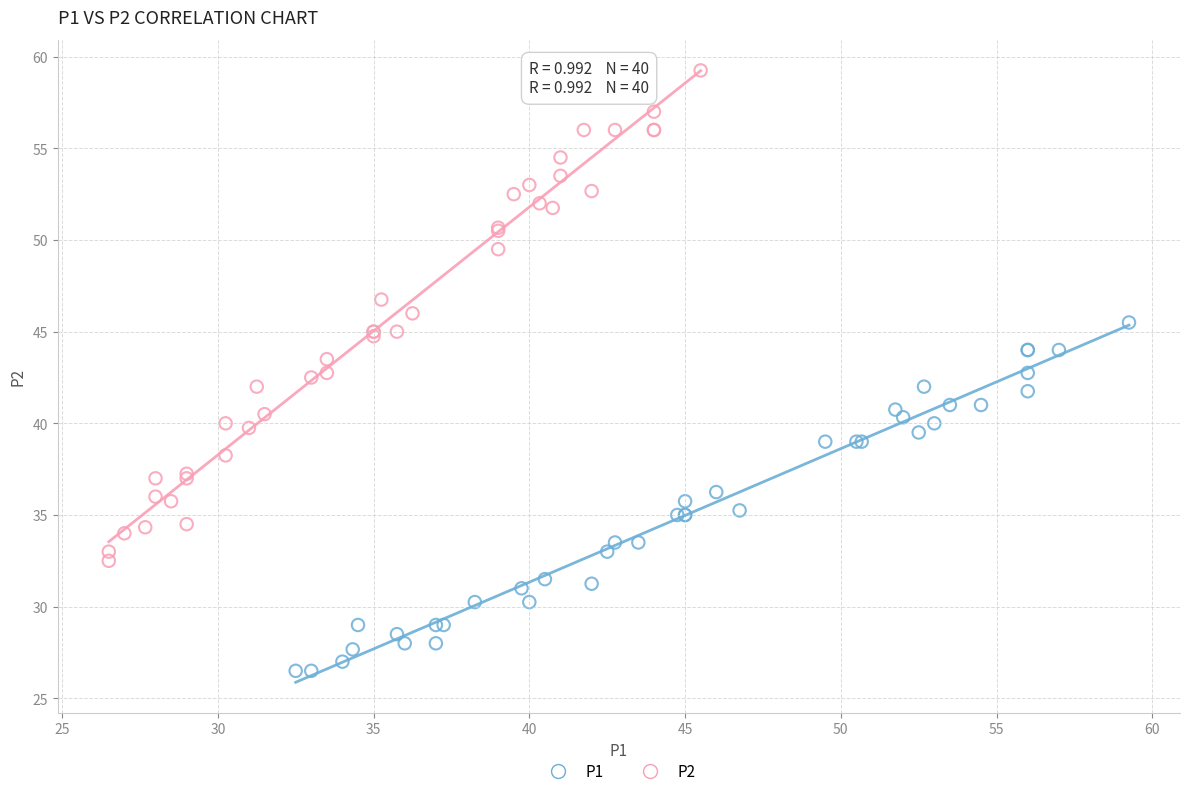

Which series contains the highest Y value?

P2